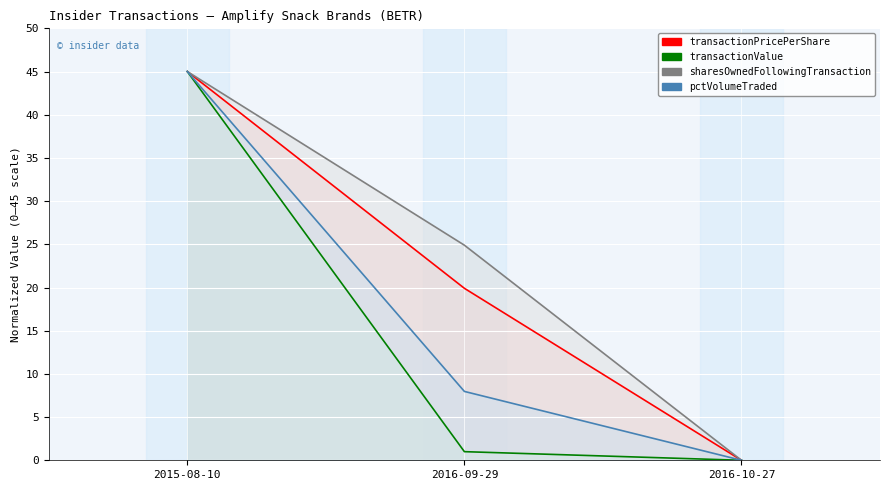

At which label does sharesOwnedFollowingTransaction reach its minimum?

2016-10-27